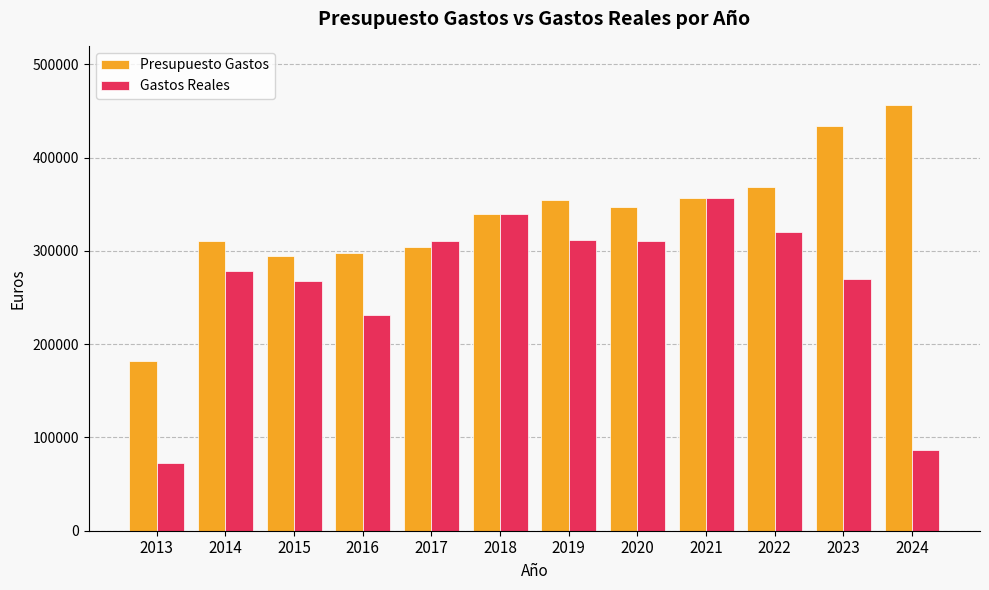

What is the difference between the second highest and minimum values in the Gastos Reales series?

266768.9